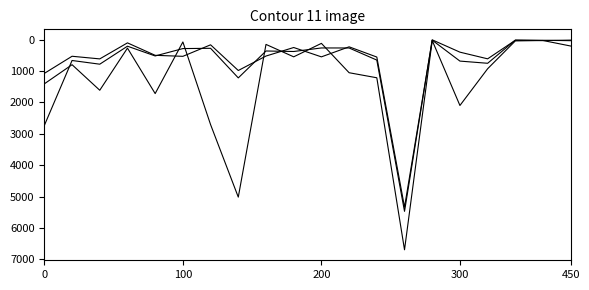

Reading left to right, what are all the values shown in this chart?

Father's country of Birth (col_5): 2732	661	779	205	516	281	272	1216	358	374	261	262	648	5472	2	395	608	16	17	29
Mother's country of Birth (col_7): 1072	526	610	99	496	528	161	980	519	247	545	225	551	5339	13	680	750	10	25	11
Father's country of Birth one parent (col_9): 1405	795	1610	266	1716	70	2706	5018	148	544	115	1051	1212	6698	24	2096	924	36	24	200